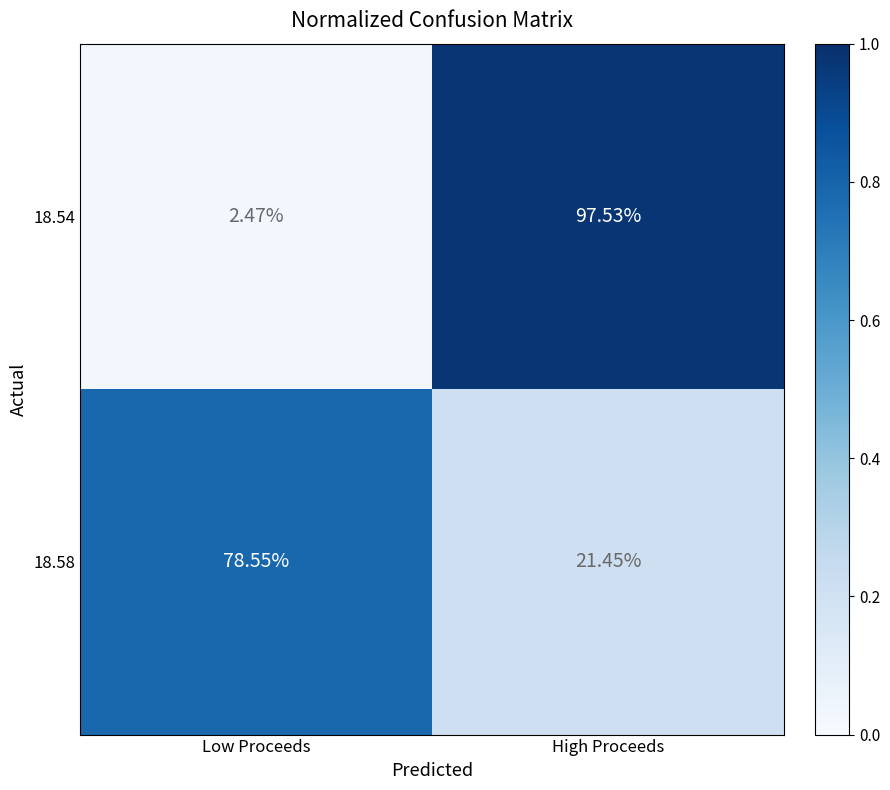

At which category does the chart reach its peak across all series?

High Proceeds